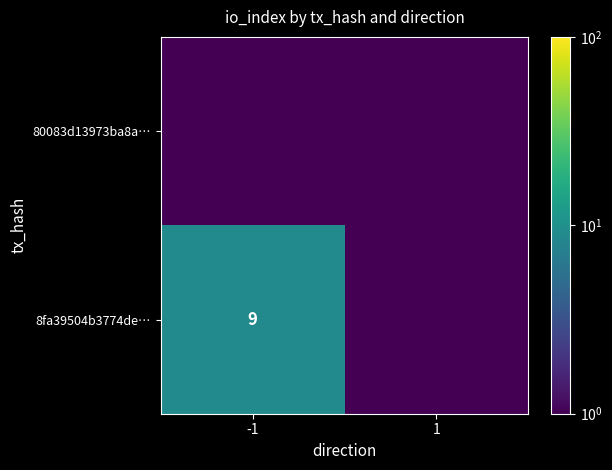

At how many categories does at least one series exceed 1?

1